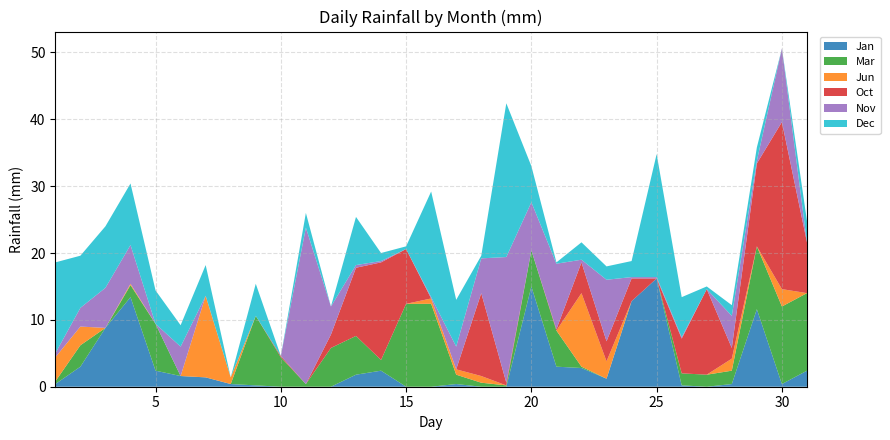

Reading left to right, list all the values displayed in this chart.

Jan: 0.4	3.0	8.8	13.4	2.4	1.6	1.4	0.4	0.2	0.0	0.0	0.0	1.8	2.4	0.0	0.0	0.4	0.0	0.0	15.0	3.0	2.8	1.2	12.8	16.2	0.2	0.0	0.4	11.6	0.4	2.4
Mar: 0.4	3.2	0.0	1.8	7.0	0.0	0.0	0.0	10.4	4.4	0.4	5.8	5.8	1.6	12.4	12.4	1.4	0.6	0.2	5.4	5.4	0.2	0.0	0.0	0.0	1.8	1.8	2.0	9.4	11.6	11.6
Jun: 3.6	2.8	0.0	0.2	0.0	0.0	12.2	1.0	0.0	0.0	0.0	0.0	0.0	0.0	0.0	0.8	0.8	1.0	0.0	0.0	0.0	11.0	2.6	0.0	0.0	0.0	0.0	1.8	0.0	2.6	0.0
Oct: 0.0	0.0	0.0	0.0	0.0	0.0	0.0	0.0	0.0	0.2	0.0	2.0	10.2	14.6	8.2	0.0	0.0	12.4	0.4	0.0	0.2	4.6	3.0	3.4	0.0	5.2	12.8	1.6	12.4	25.0	7.6
Nov: 0.6	2.8	6.0	5.8	0.0	4.4	0.0	0.0	0.0	0.0	23.4	4.2	0.4	0.2	0.0	0.2	3.4	5.2	18.8	7.2	9.8	0.4	9.2	0.2	0.2	0.2	0.0	4.8	0.4	11.0	0.0
Dec: 13.6	7.8	9.2	9.2	5.0	3.2	4.6	0.0	4.8	0.0	2.2	0.0	7.2	1.2	0.4	15.8	7.0	0.4	23.0	5.4	0.2	2.6	2.0	2.4	18.4	6.0	0.4	1.6	2.0	0.0	3.2